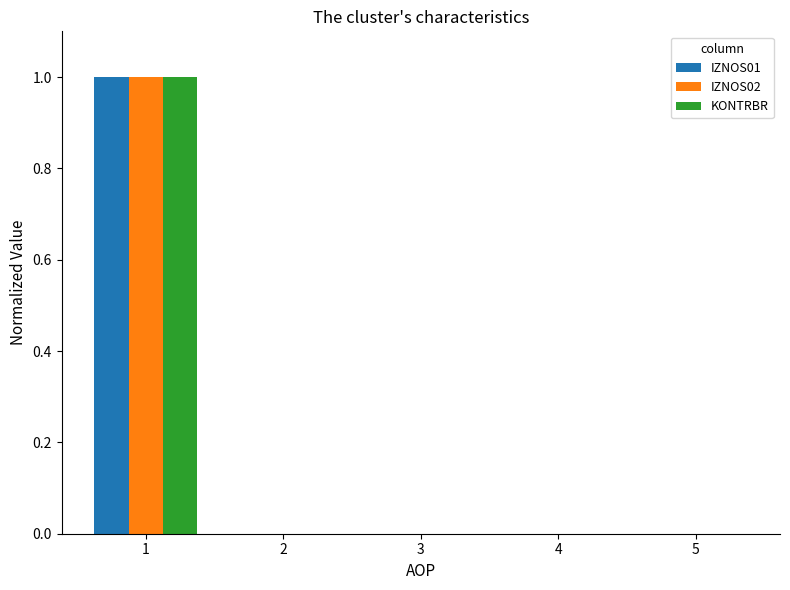

Is the value of IZNOS02 at 5 greater than the value of KONTRBR at 1?

No